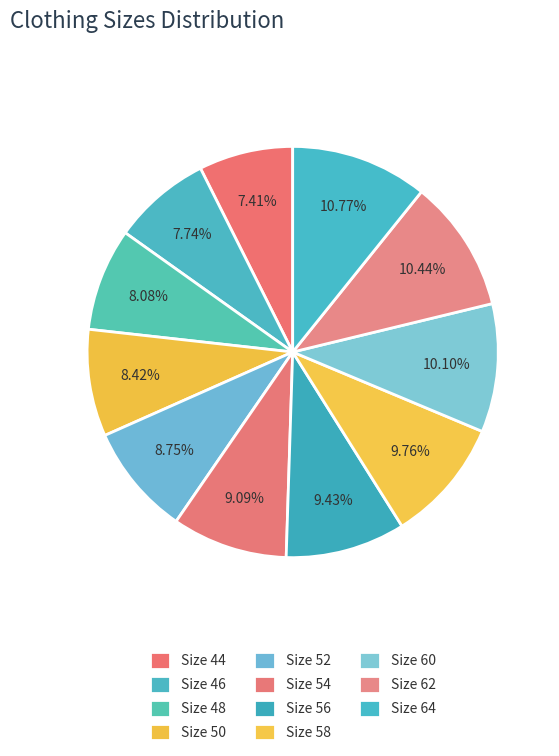

What is the smallest slice in the pie chart?

44